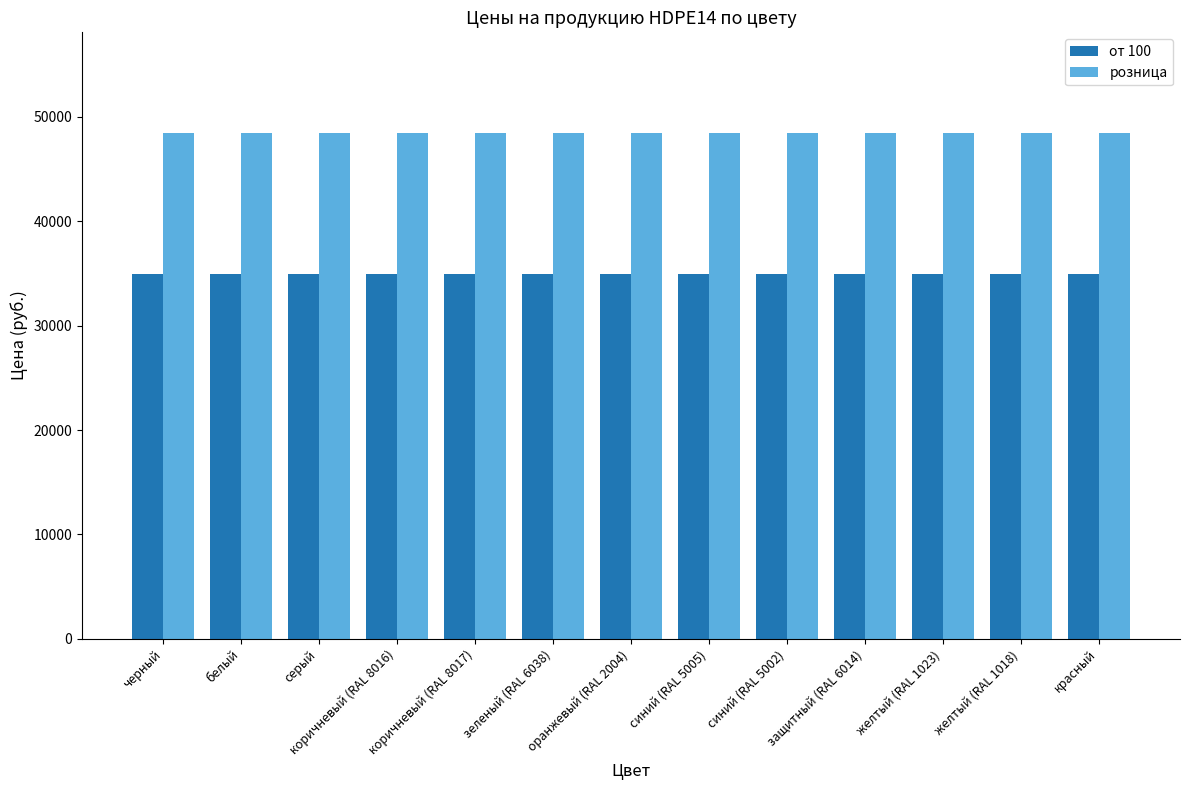

Reading left to right, what are all the values shown in this chart?

от 100: 34900	34900	34900	34900	34900	34900	34900	34900	34900	34900	34900	34900	34900
розница: 48400	48400	48400	48400	48400	48400	48400	48400	48400	48400	48400	48400	48400